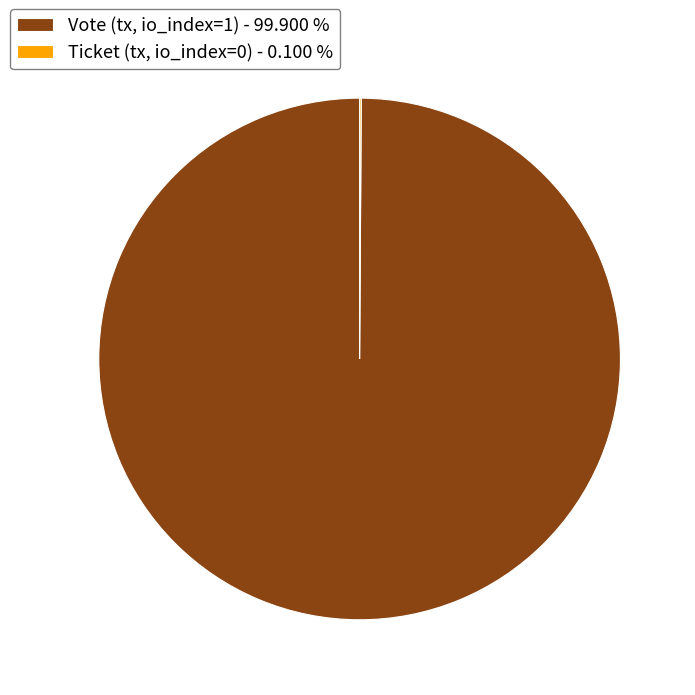

Does Vote (tx, io_index=1) - 99.900 % account for over 50% of the chart?

Yes